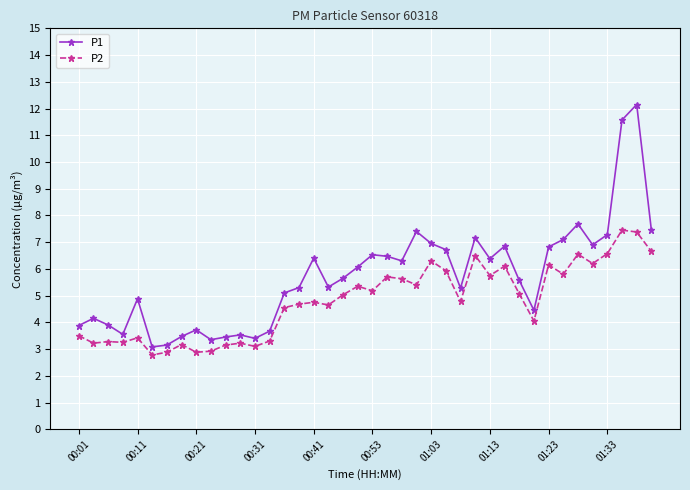

True or false: P2 has more than 1 points higher than both neighbors.

True